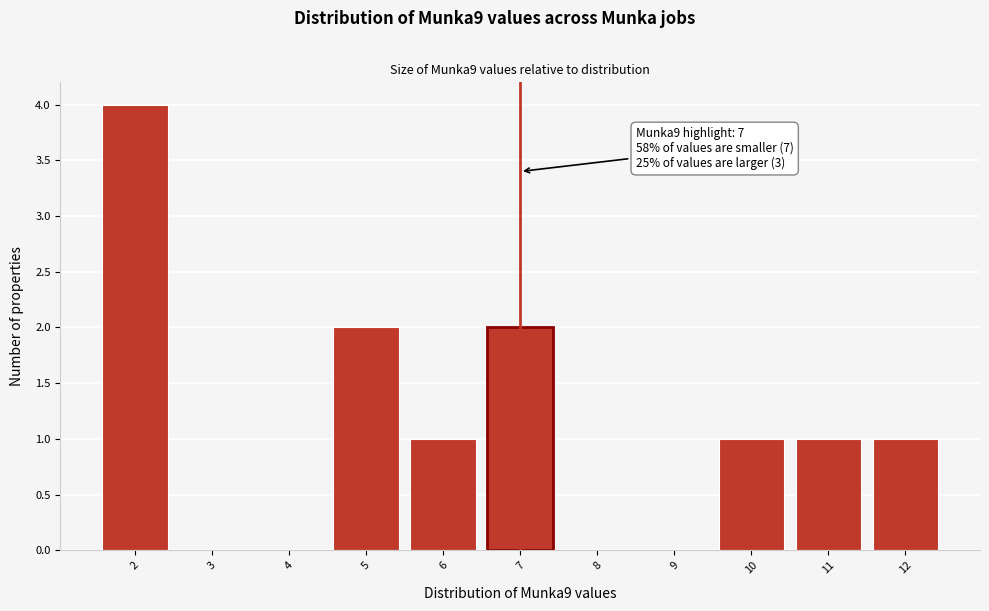

Over which range of the x-axis is the bar tallest?

1.5 to 2.5